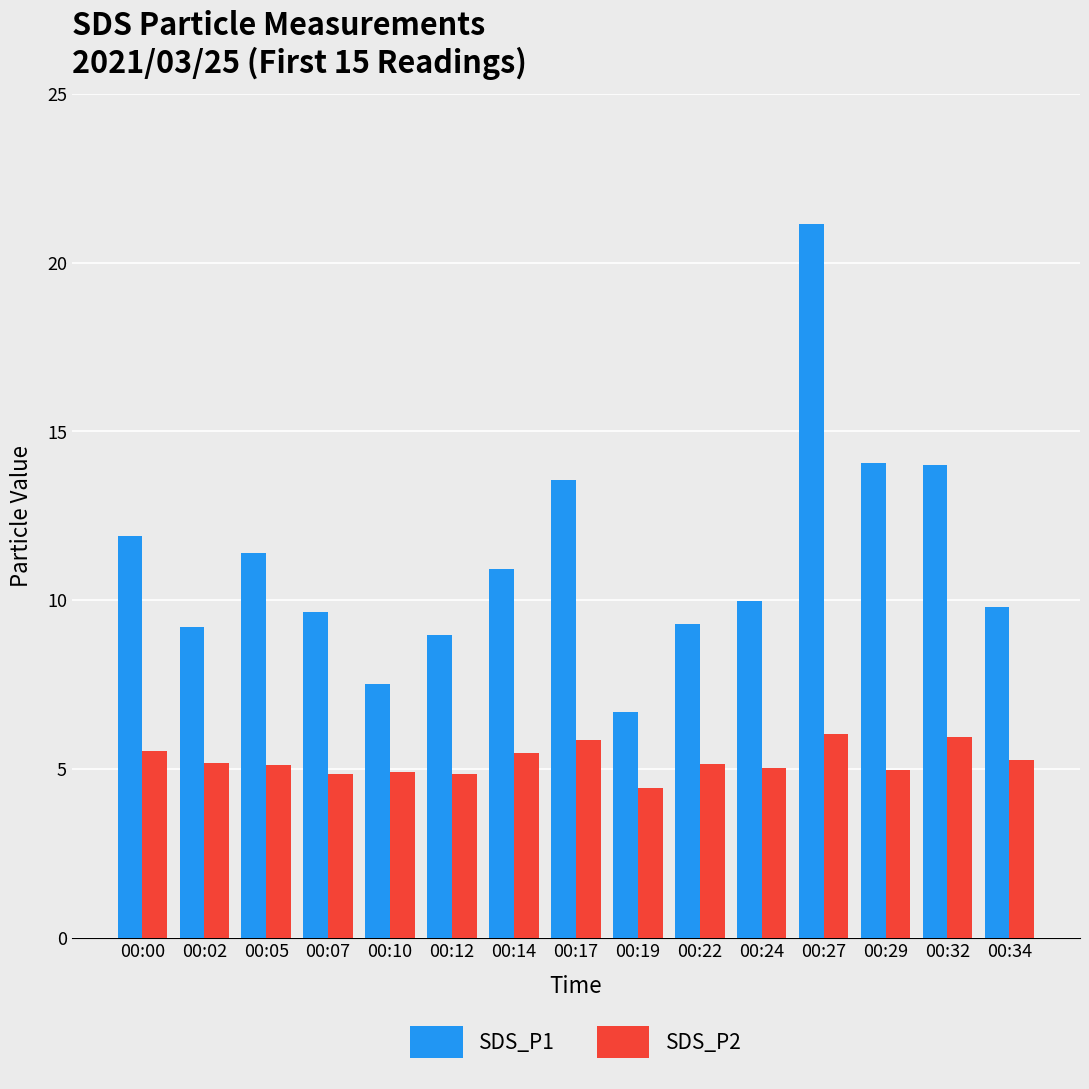

How many bars are there in total?

30